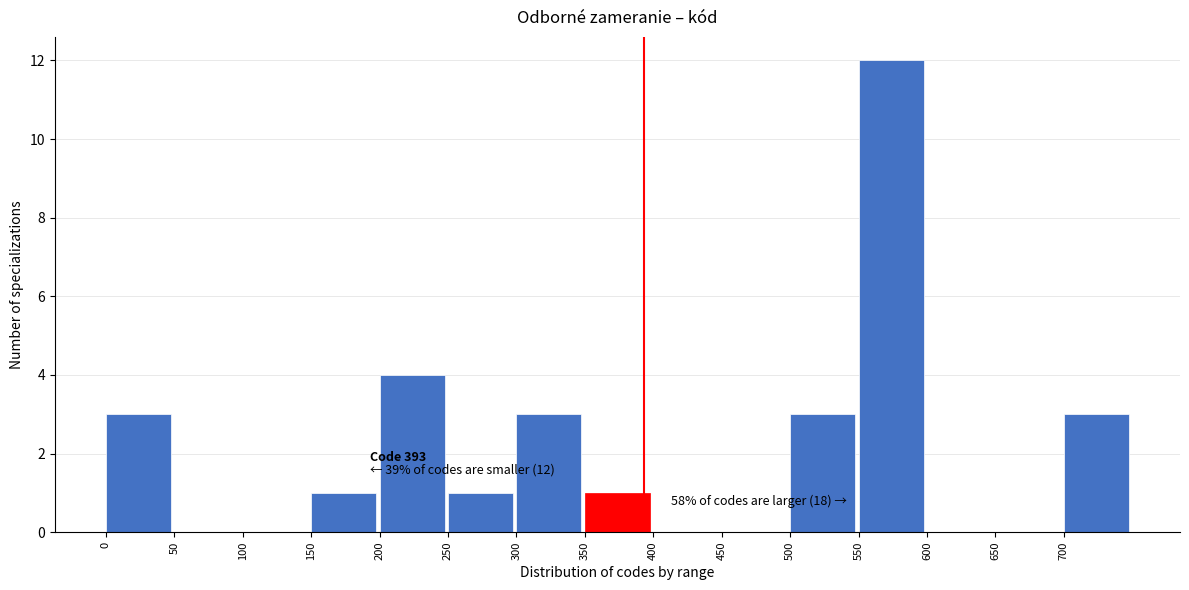

Over which range of the x-axis is the bar tallest?

550 to 600